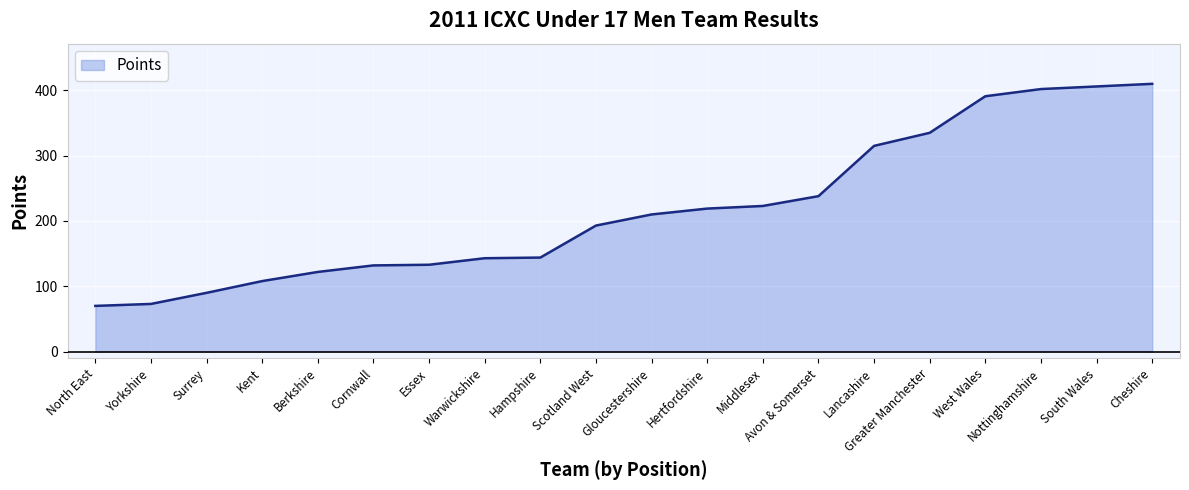

What is the sum of the values at Avon & Somerset and Essex?

371